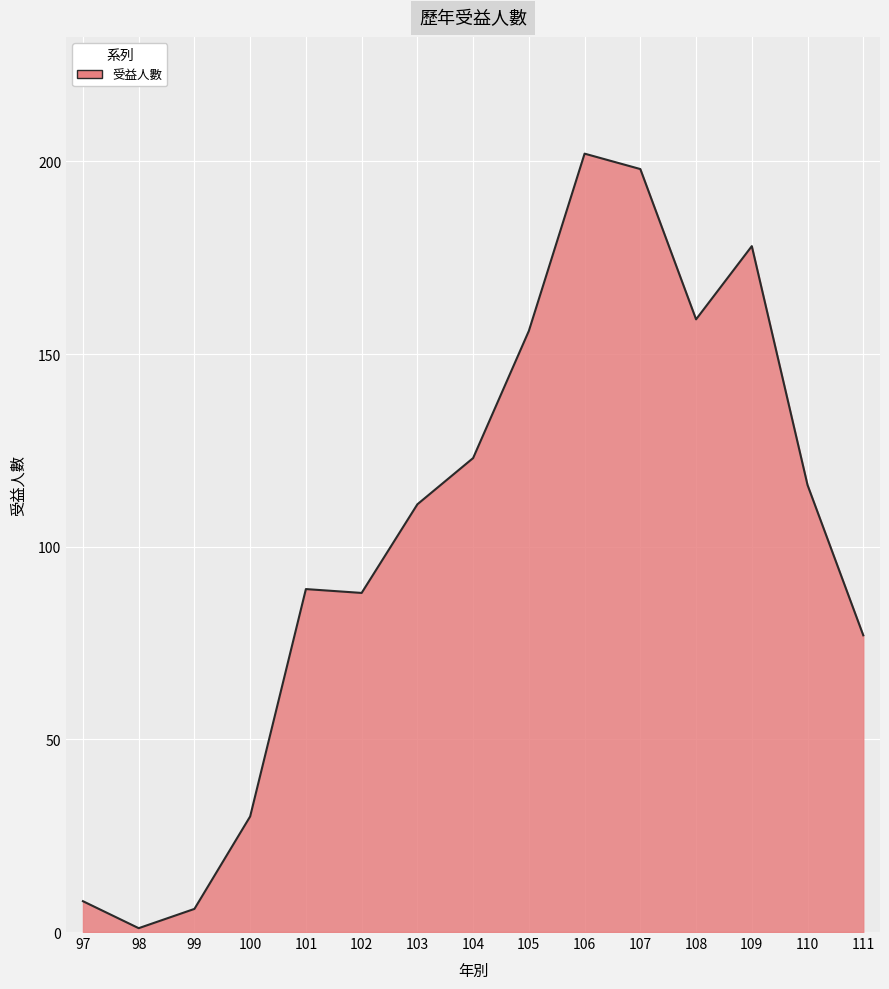

Count the number of categories in the chart.

15